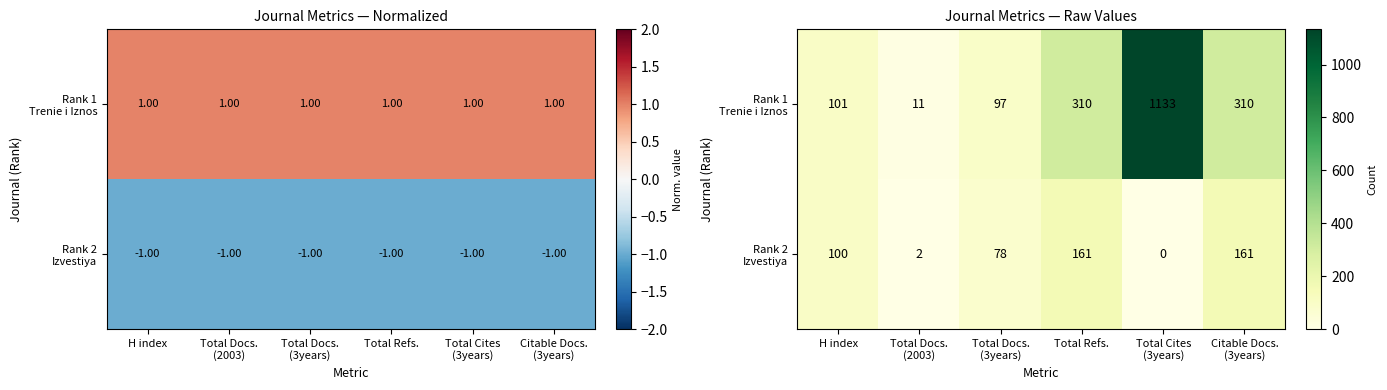

Rank the series by their maximum value, from highest to lowest.

Rank 1 Trenie i Iznos, Rank 2 Izvestiya